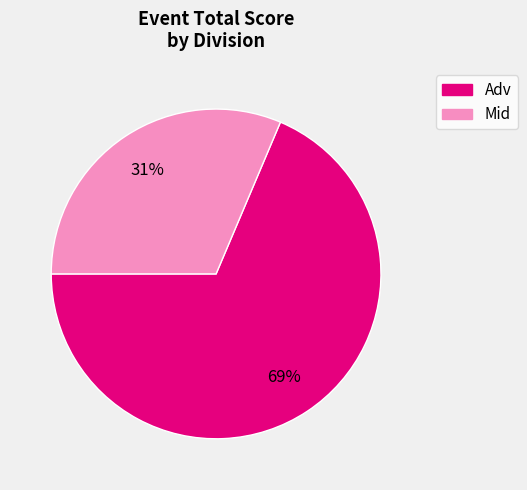

Is there any slice that represents more than half of the pie?

Yes